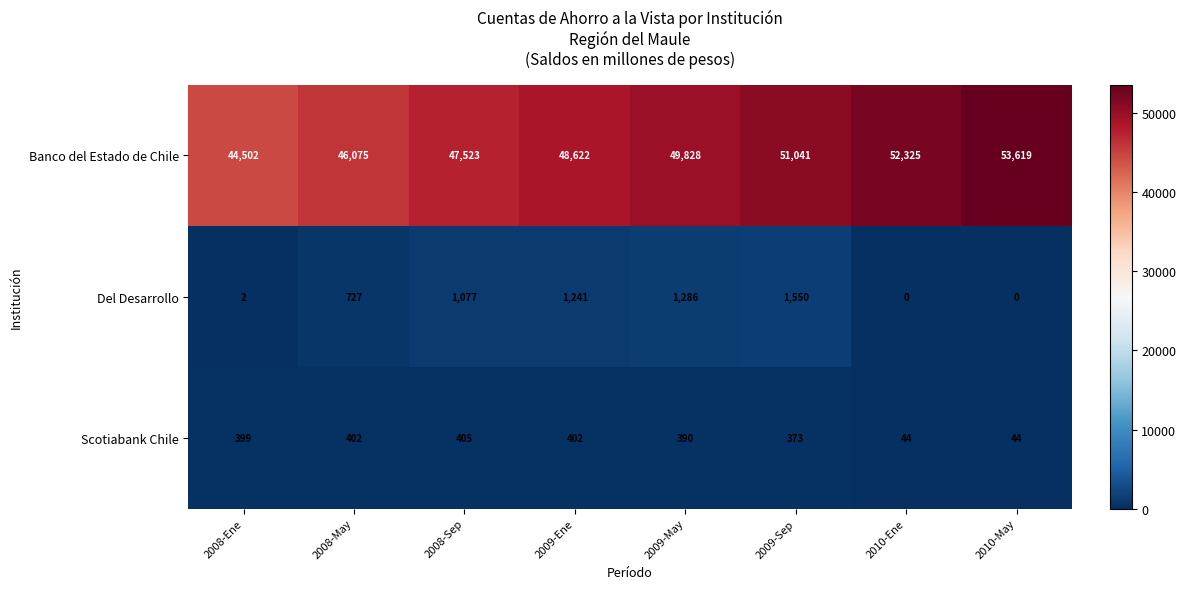

The Banco del Estado de Chile series shows 17264 at 2008-Sep. True or false?

False